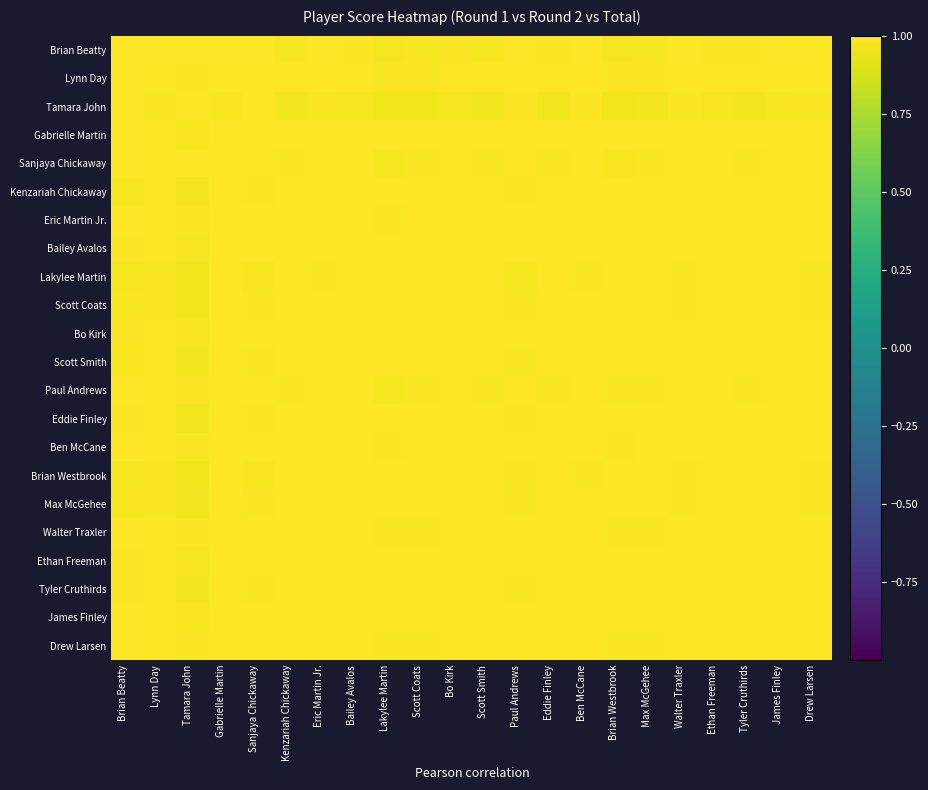

What is the minimum value shown in the chart?

1.0